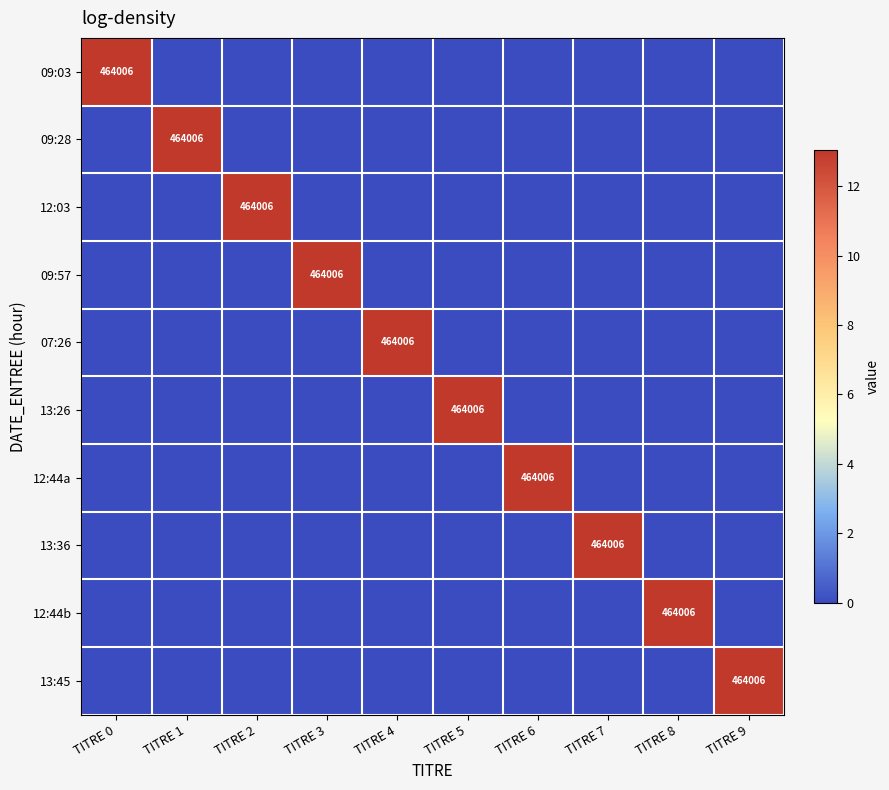

The 12:44b series shows 684781 at TITRE 8. True or false?

False